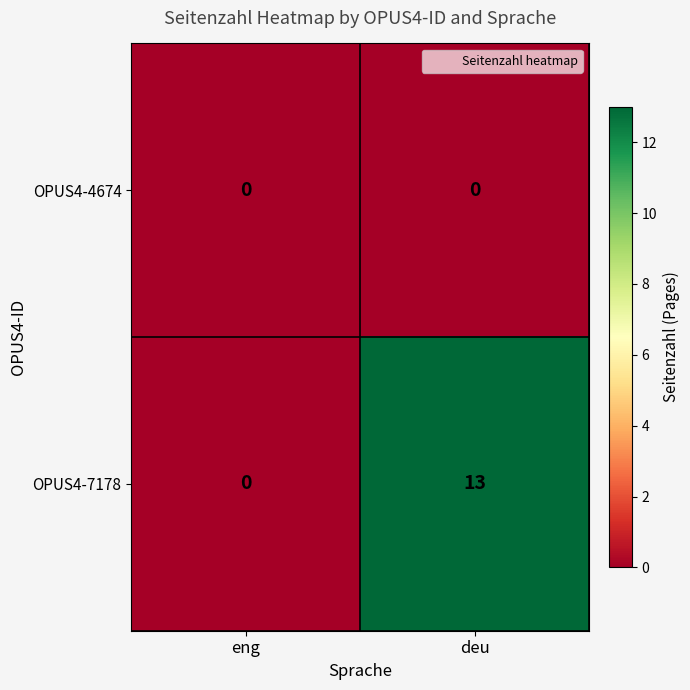

At which label does OPUS4-7178 reach its minimum?

eng